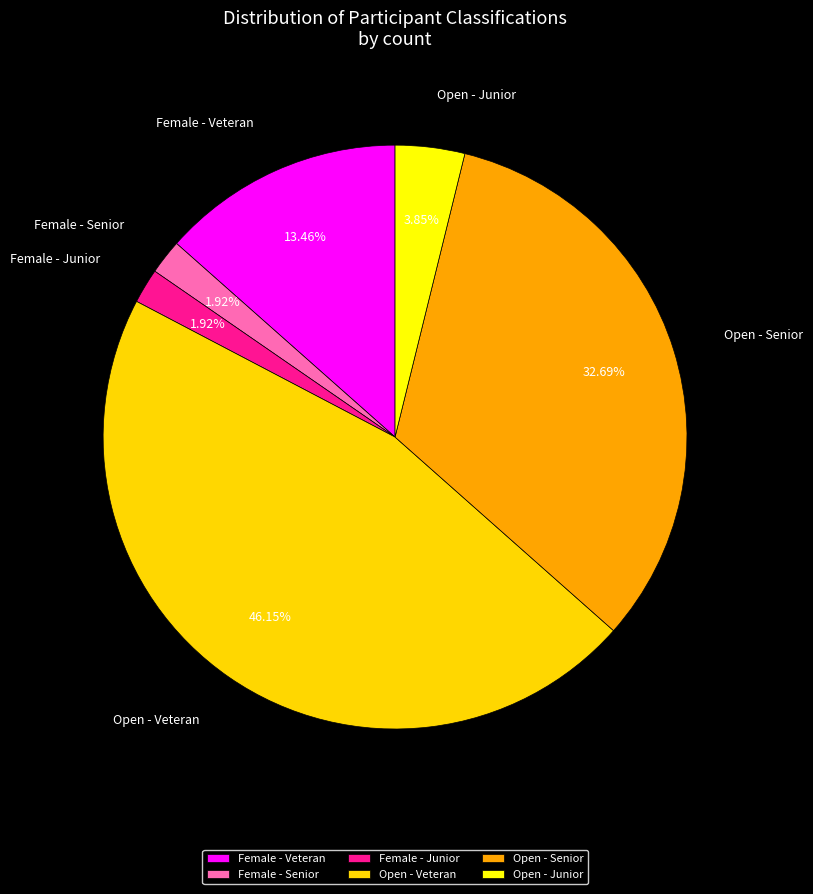

Combined, do Female - Senior and Female - Junior account for over 50%?

No